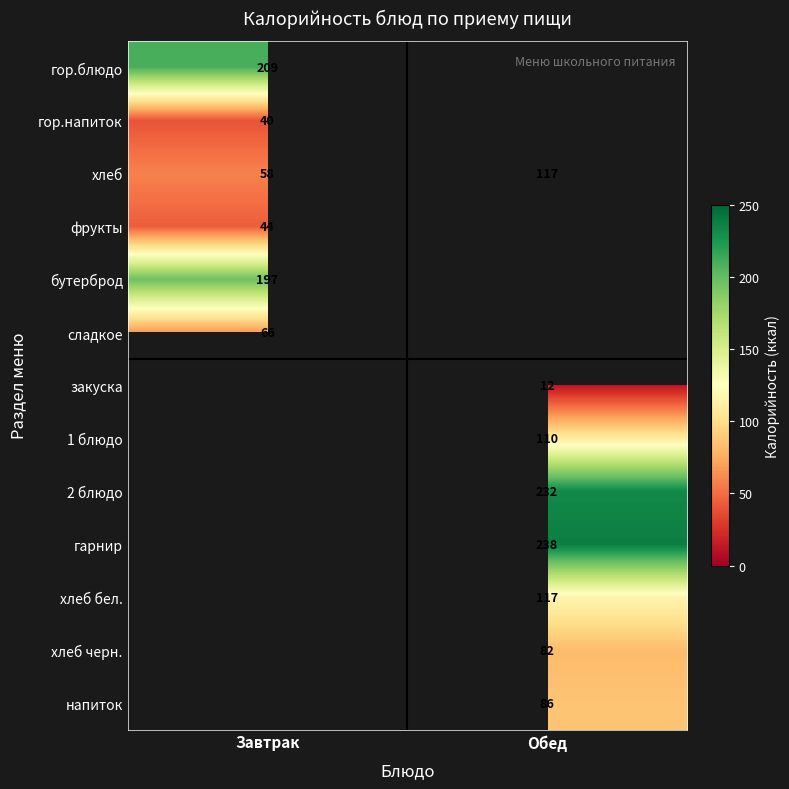

Which category has the lowest value in the хлеб series?

Завтрак